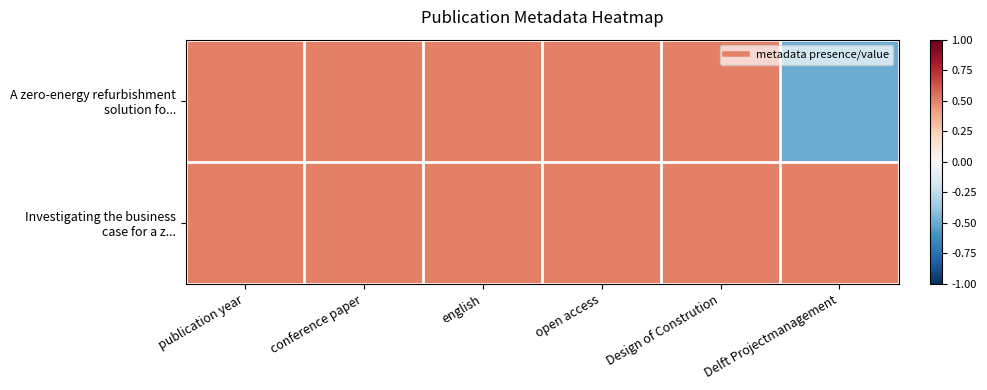

Which series has the largest total across all categories?

Investigating the business case for a z...